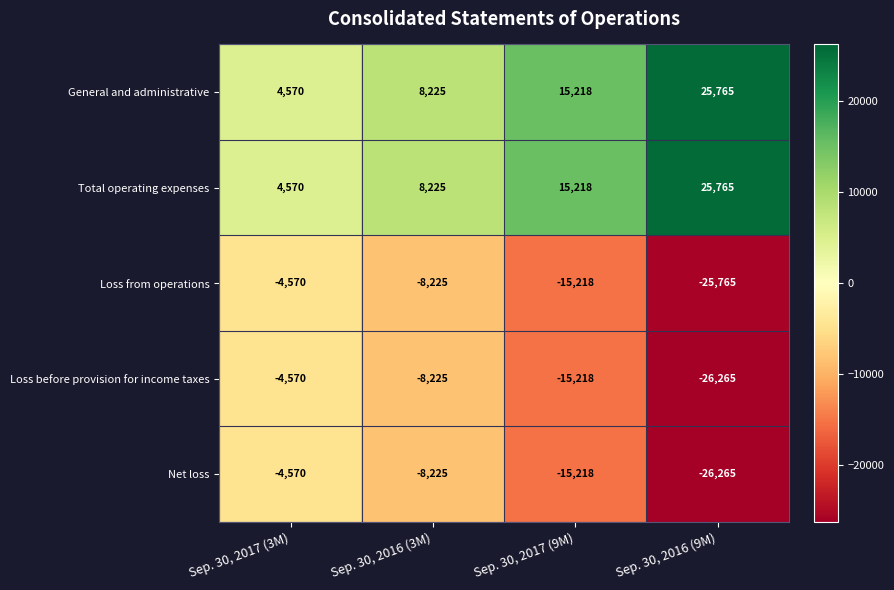

True or false: General and administrative has a value of 15218 at Sep. 30, 2017 (9M).

True